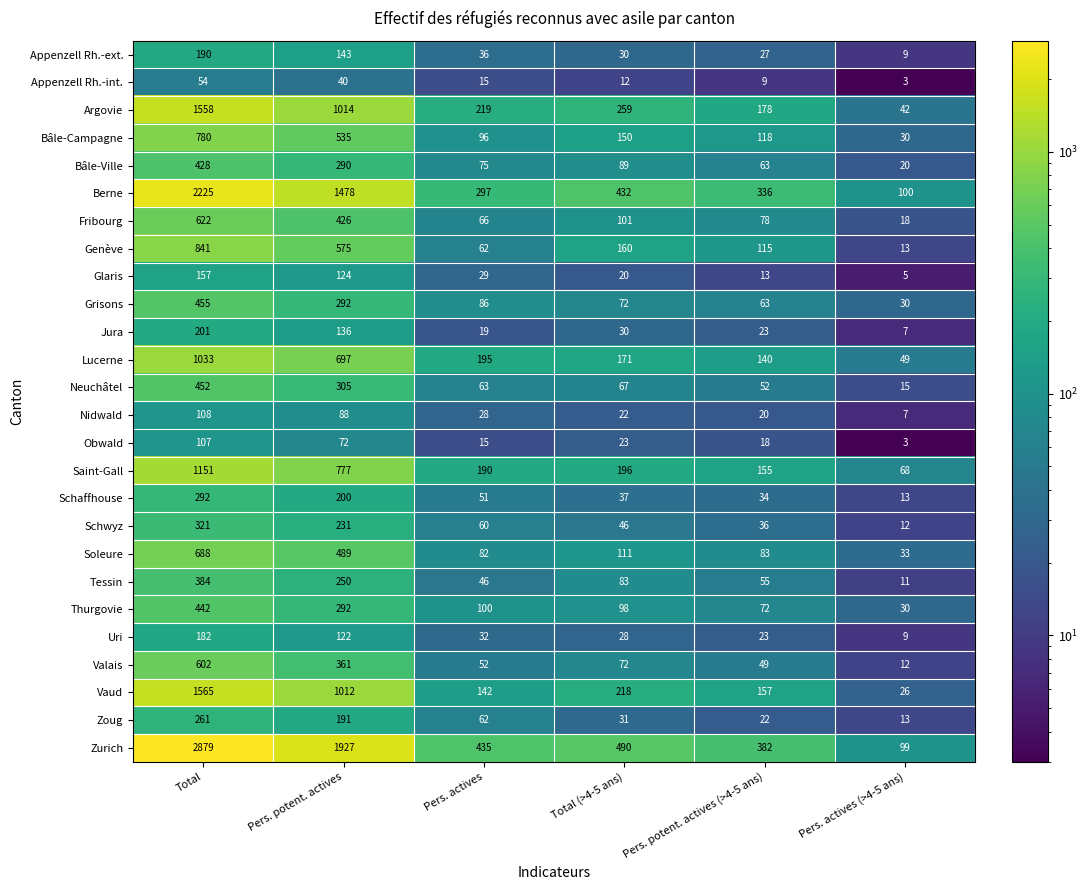

What is the total value across all series at Pers. potent. actives (>4-5 ans)?

2321